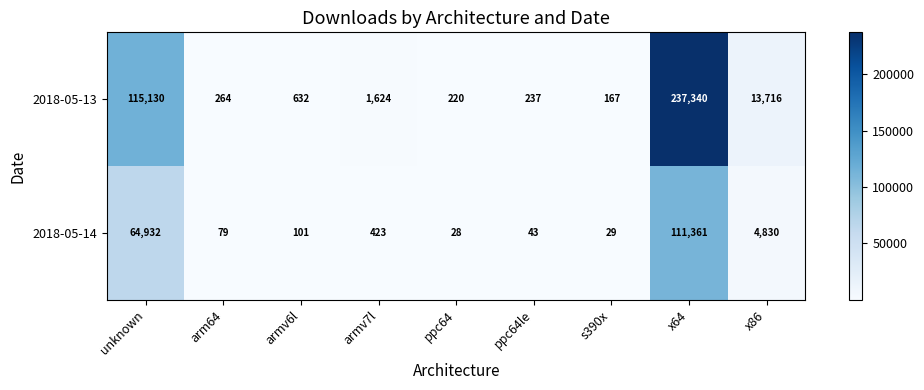

What is the difference between the maximum and minimum values in the 2018-05-14 series?

111333